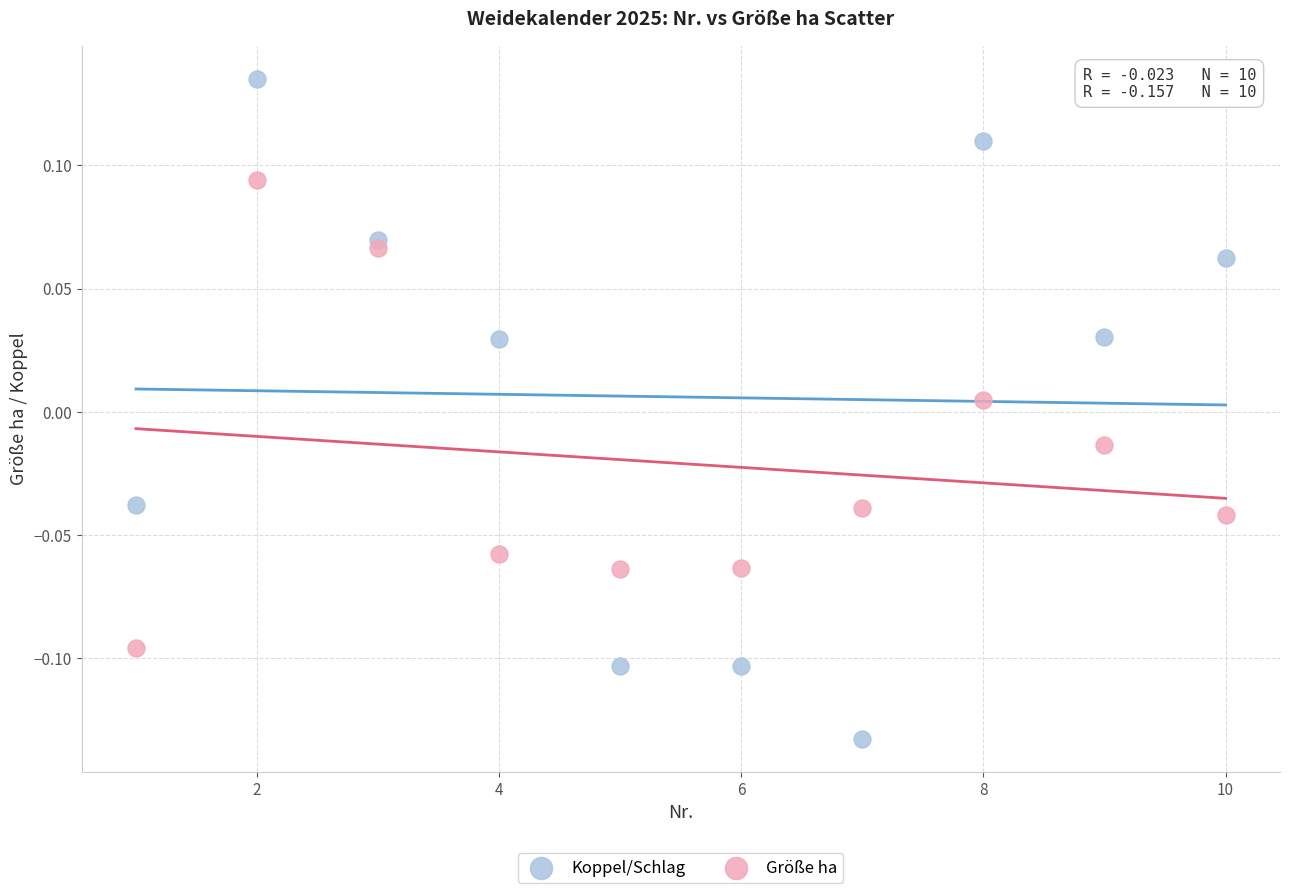

Which series contains the highest Y value?

Koppel/Schlag